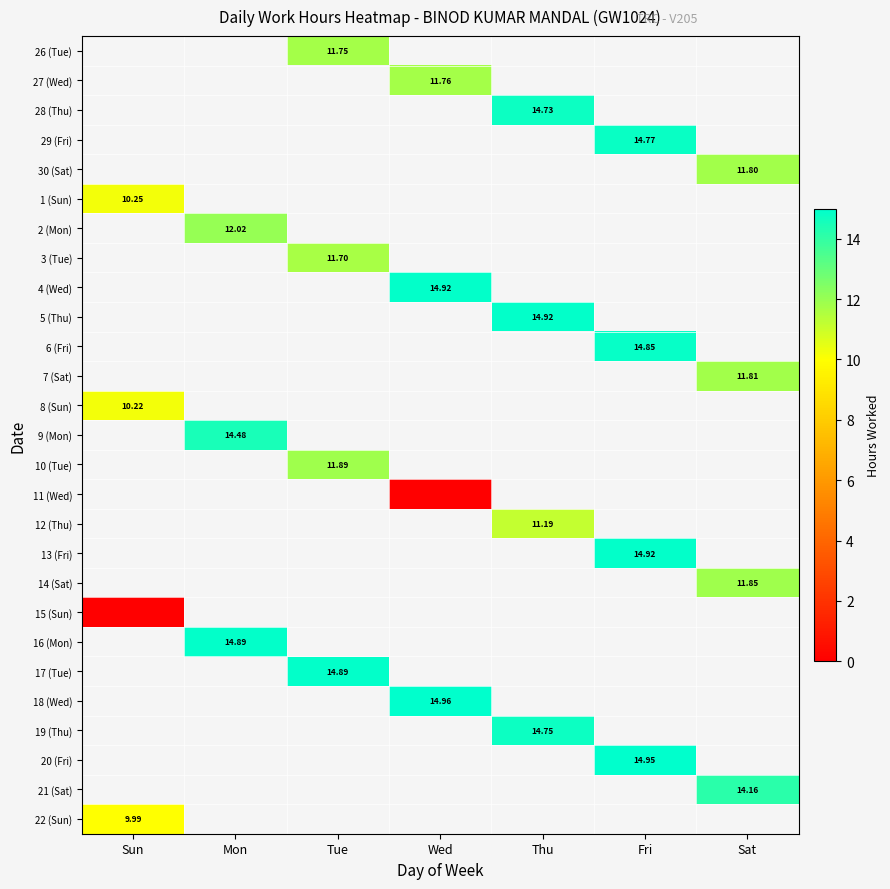

How many positive values does the 7 (Sat) series have?

1